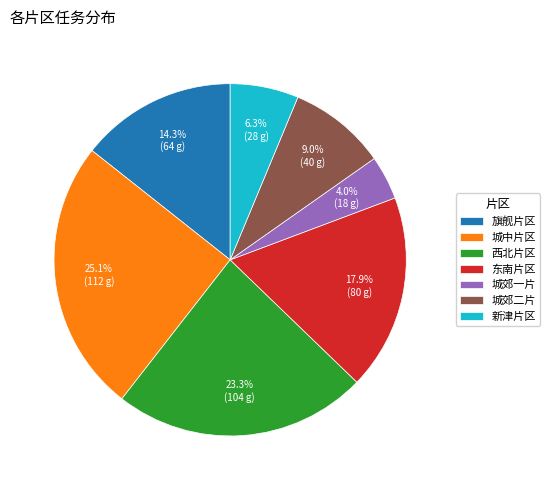

Approximately how many times larger is the value at 旗舰片区 compared to 城郊一片?

3.6